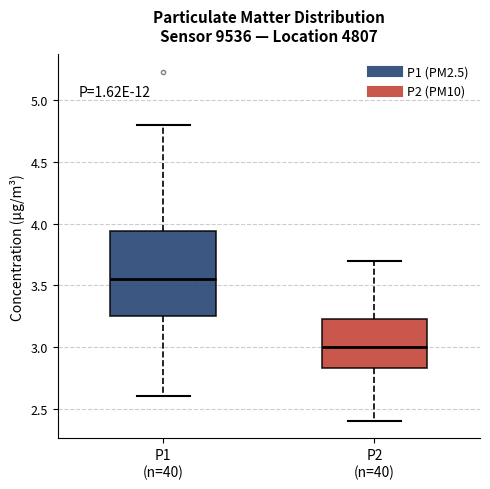

Reading left to right, read every box against the y-axis: the position of its median line, the range the box covers, and the ends of its whiskers. The values are not printed on the chart, so give them approximately, as read against the axis.

P1 (n=40): median 3.55, box 3.25 to 3.95, whiskers 2.60 to 4.80
P2 (n=40): median 3.00, box 2.85 to 3.25, whiskers 2.40 to 3.70